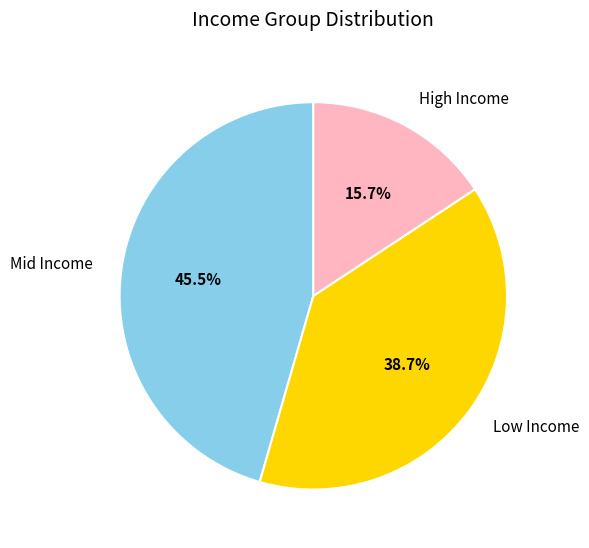

Rank the categories by value from lowest to highest.

High Income, Low Income, Mid Income